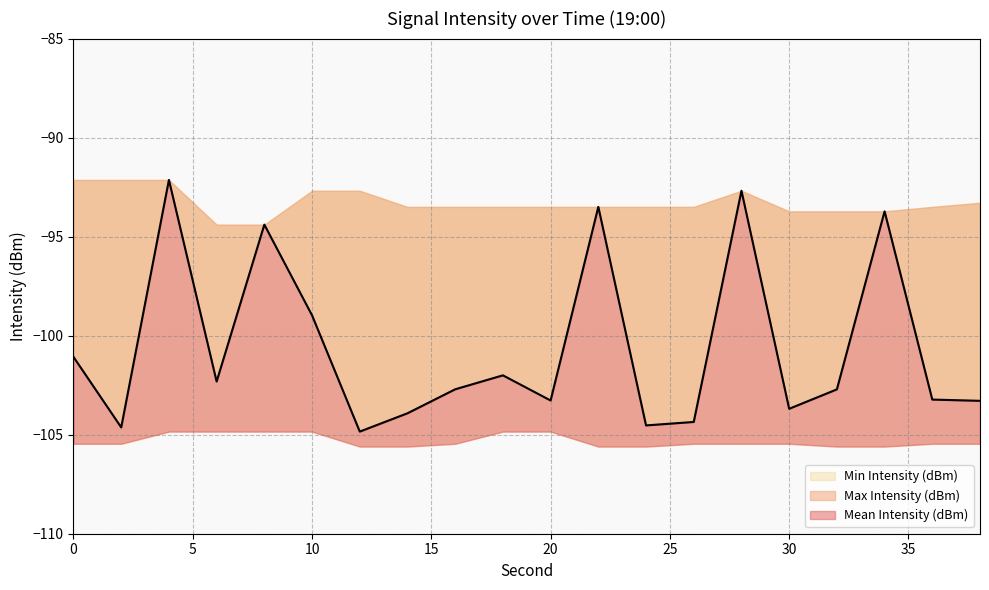

True or false: Mean Intensity (dBm) has more than 2 interior local peaks.

True